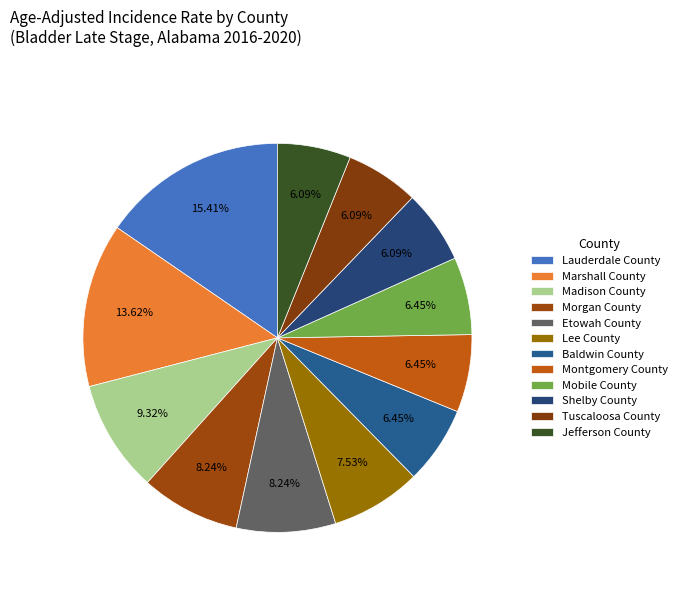

Count the number of slices in the pie.

12